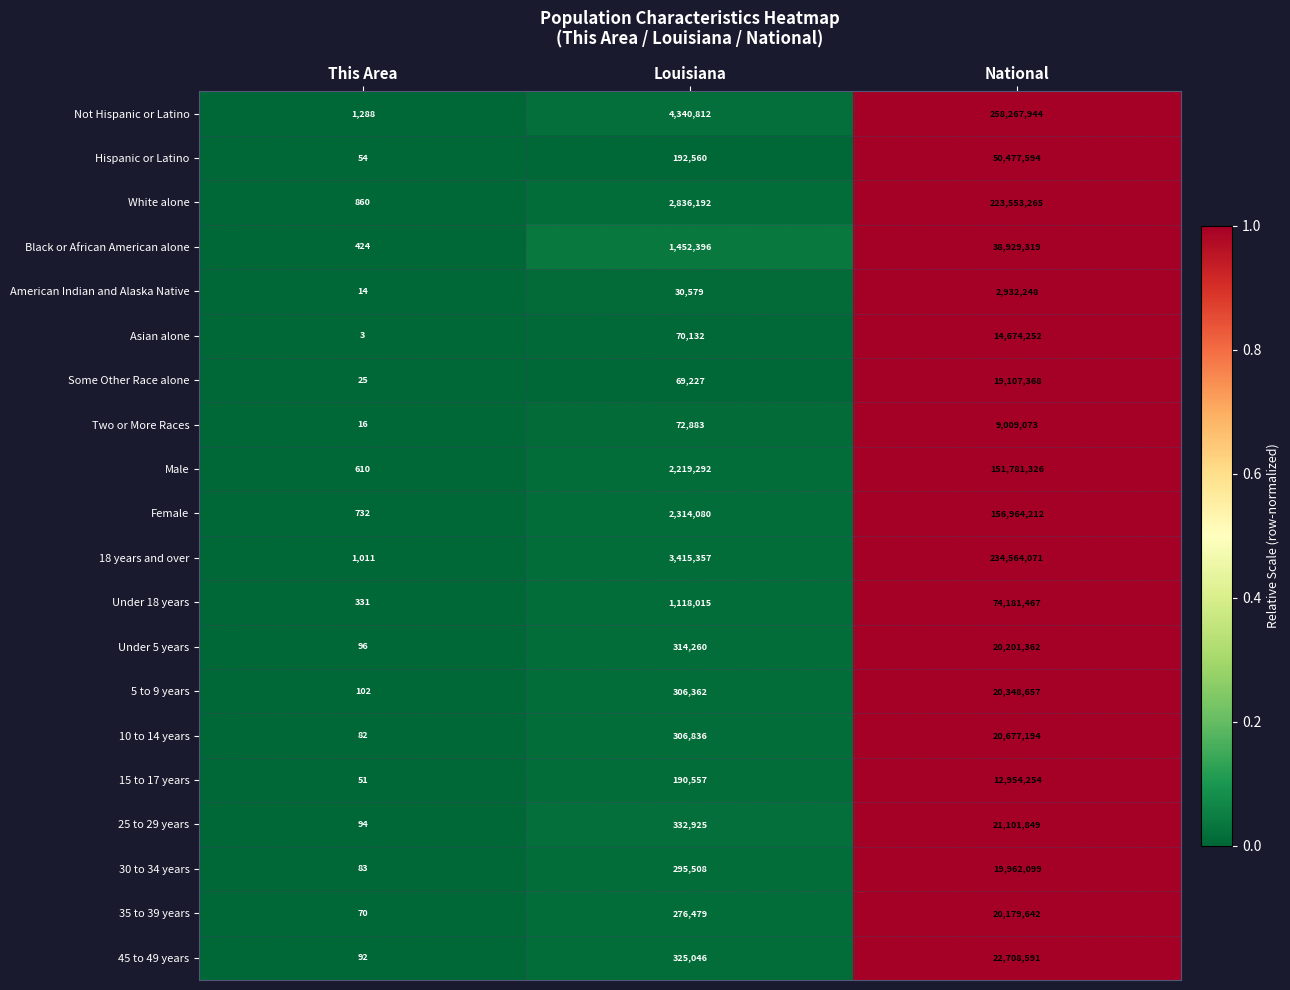

List the labels in order of Under 5 years value, smallest first.

This Area, Louisiana, National